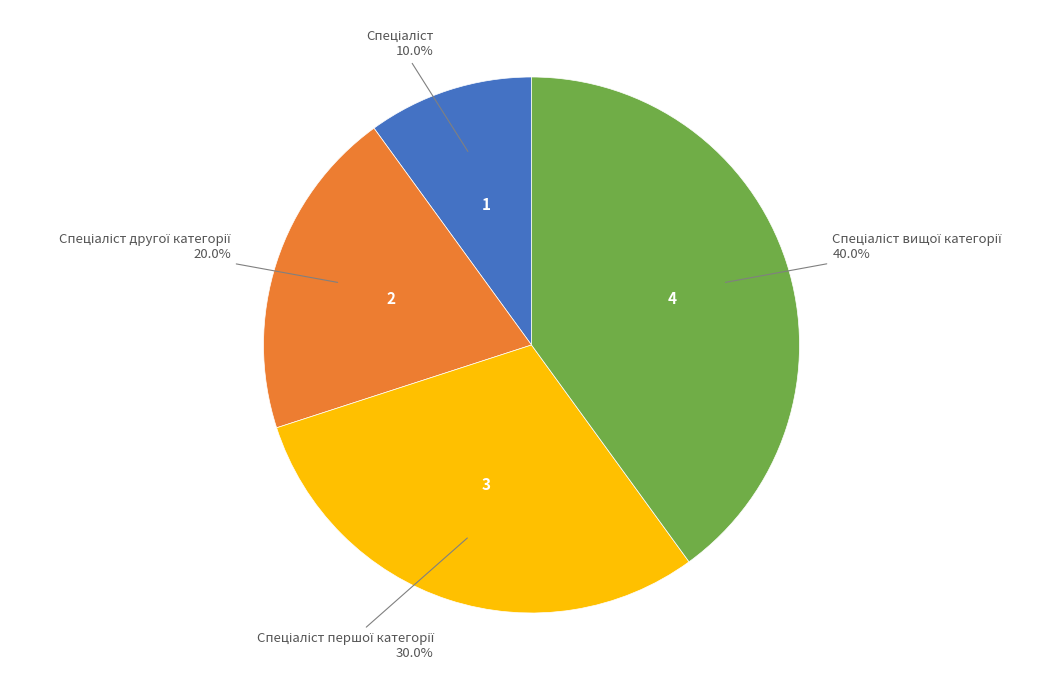

Does any single category account for the majority?

No